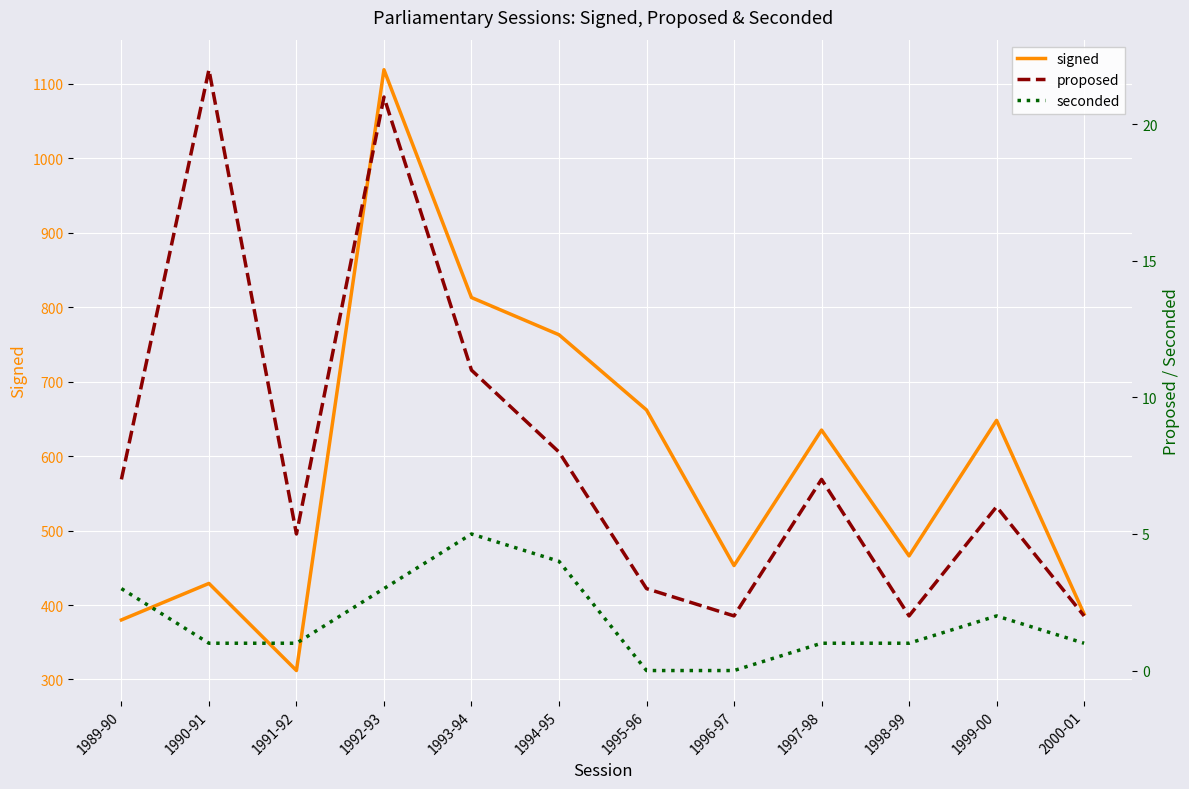

How many categories are shown in the chart?

12